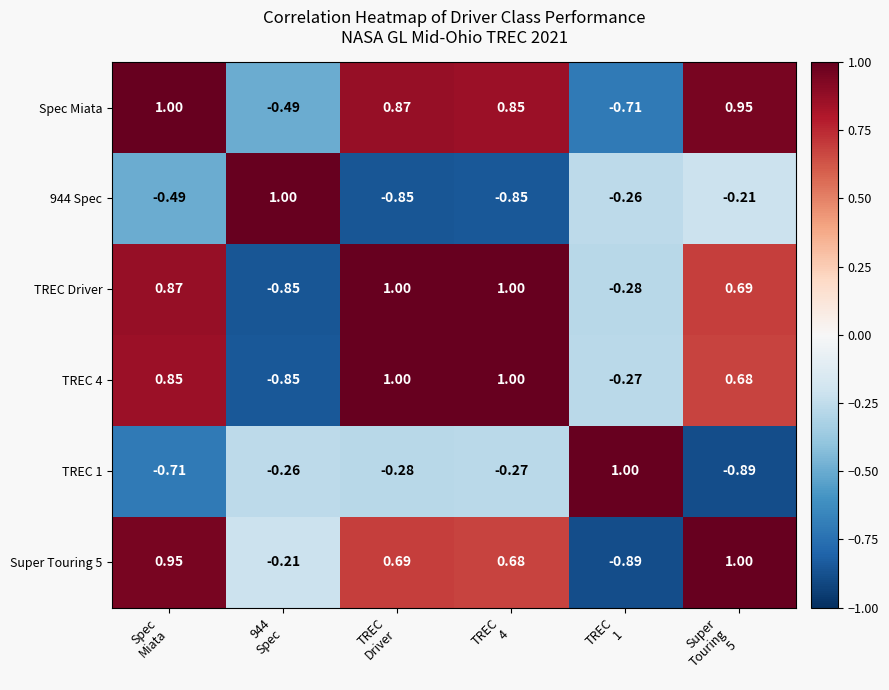

Which series has the largest total across all categories?

Spec Miata